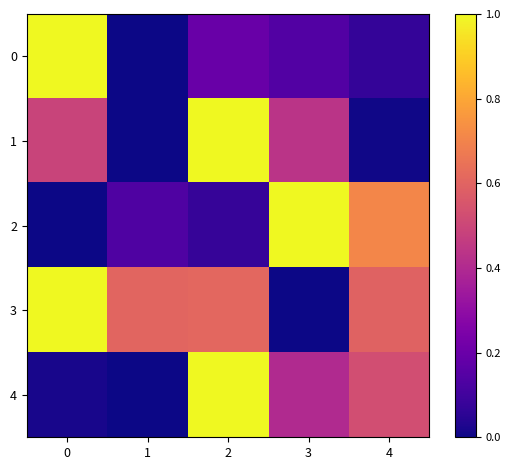

What is the total value across all series at 0?

2.5